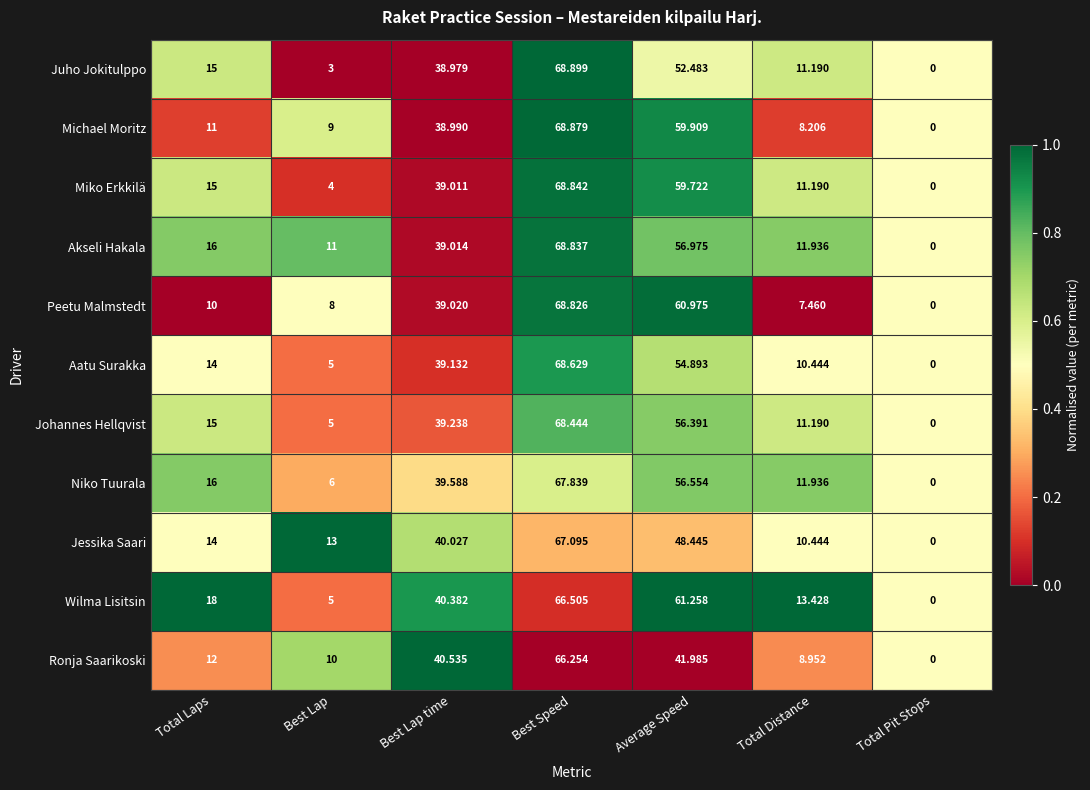

List the series in order of their peak value, highest first.

Juho Jokitulppo, Michael Moritz, Miko Erkkilä, Akseli Hakala, Peetu Malmstedt, Aatu Surakka, Johannes Hellqvist, Niko Tuurala, Jessika Saari, Wilma Lisitsin, Ronja Saarikoski